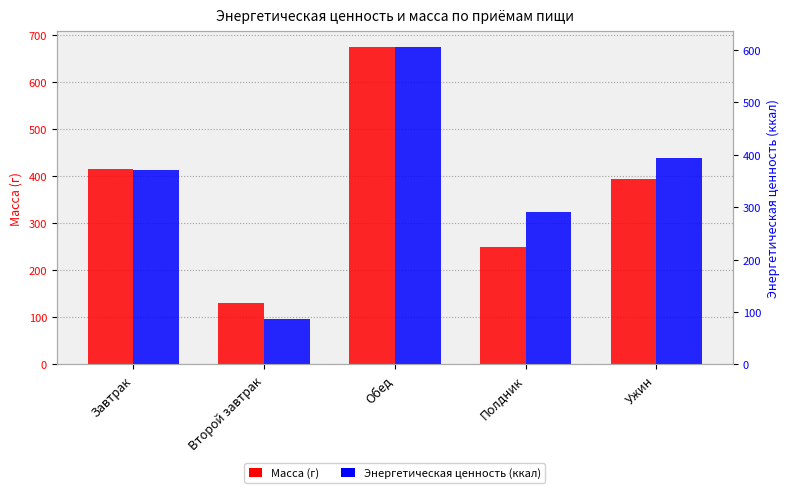

What is the approximate value of Масса (г) at Завтрак?

415.0